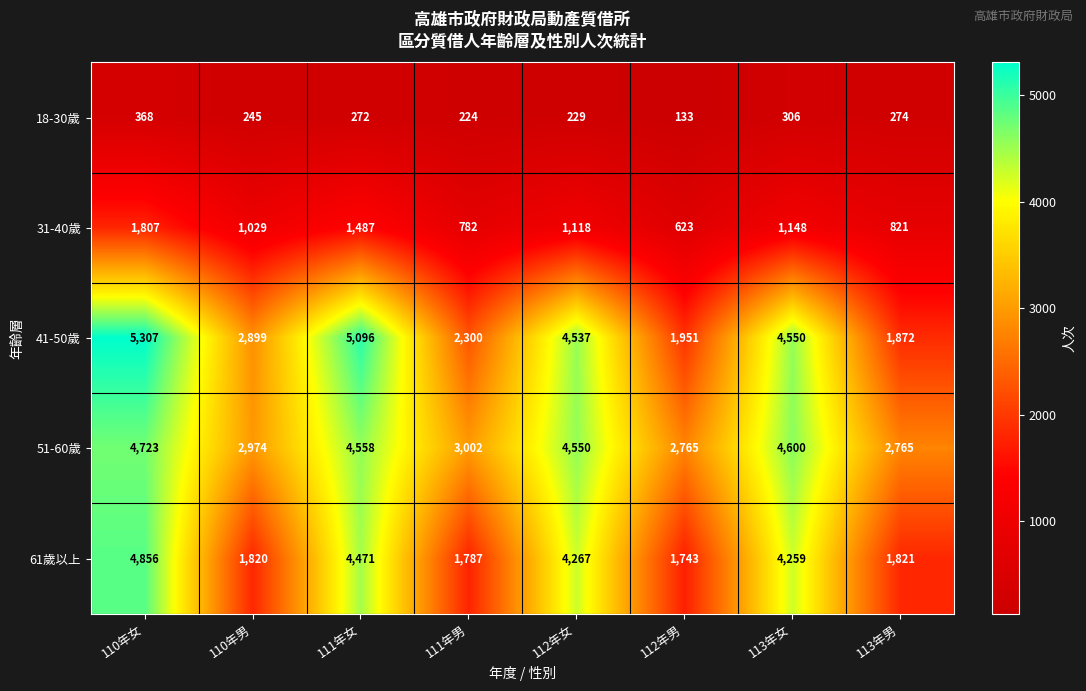

What is the total value across all series at 111年男?

8095